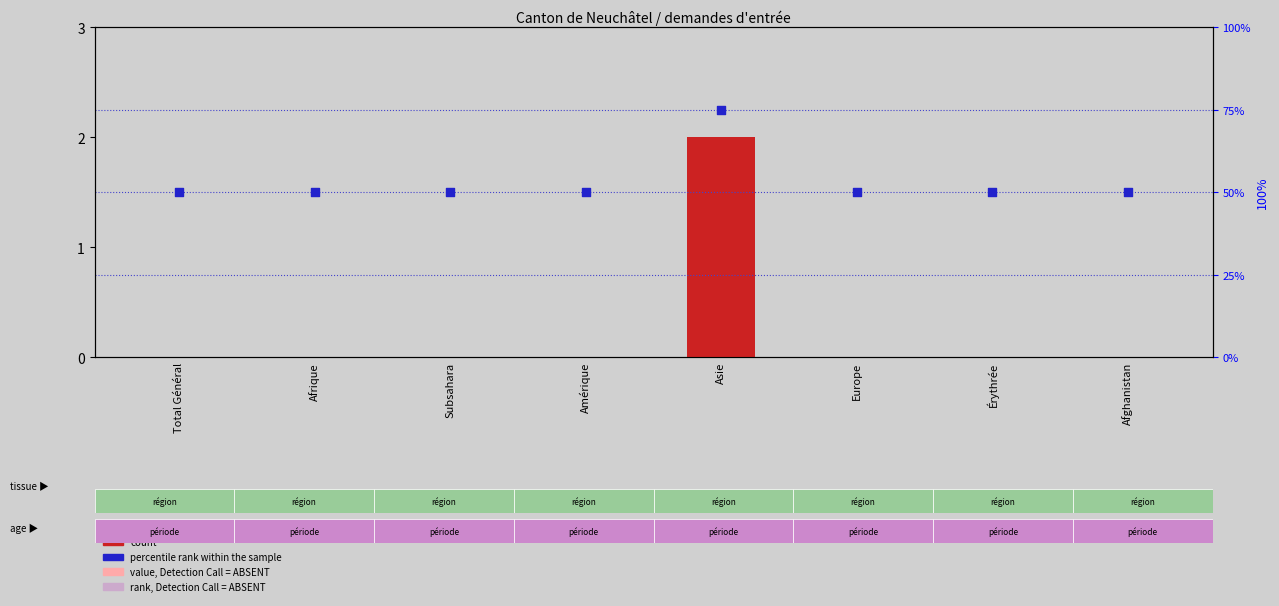

Which series has the largest Y range (max minus min)?

percentile rank within the sample